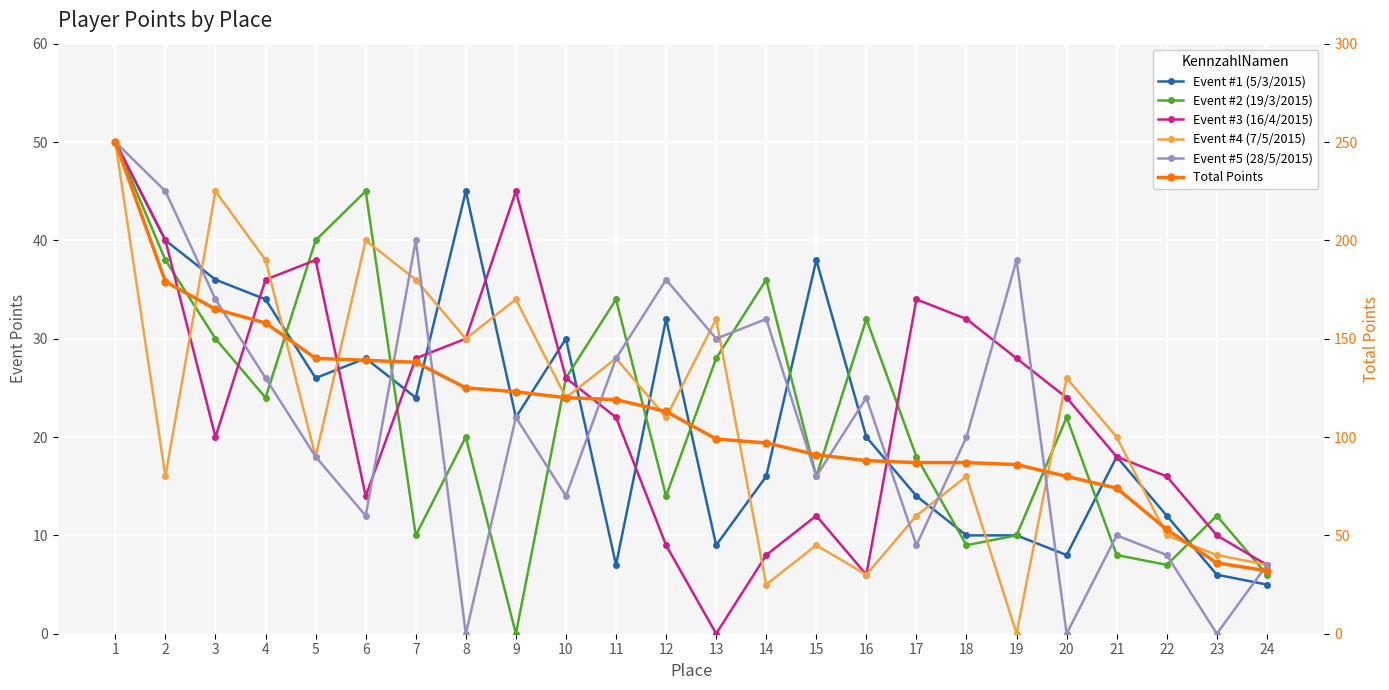

List the series in order of their peak value, lowest first.

Event #1 (5/3/2015), Event #2 (19/3/2015), Event #3 (16/4/2015), Event #4 (7/5/2015), Event #5 (28/5/2015), Total Points